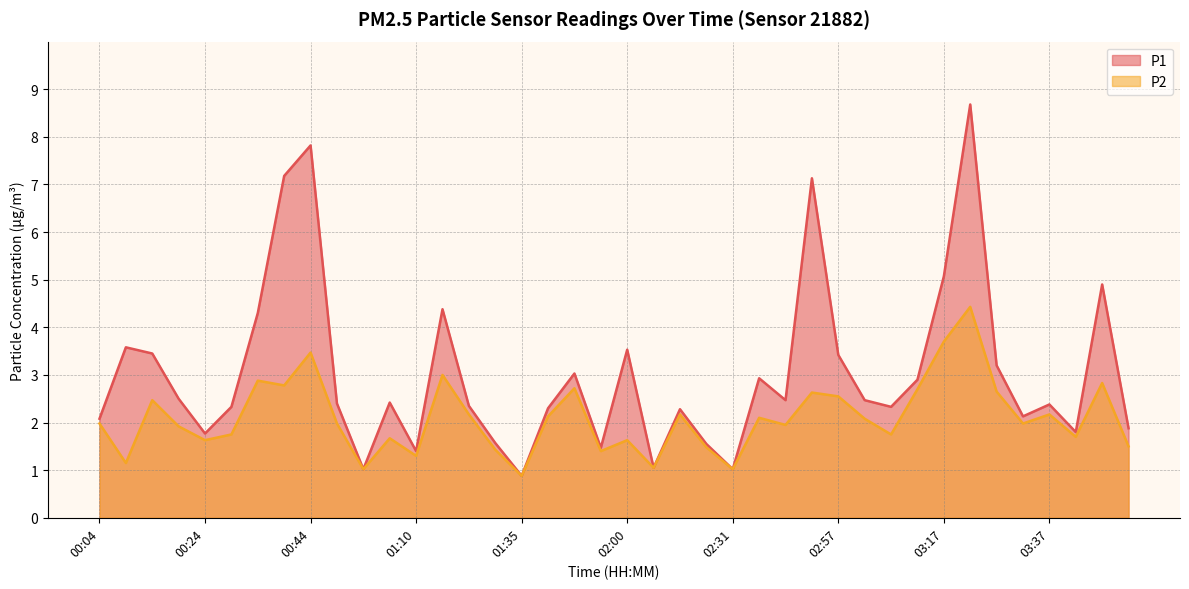

What is the label of the 27th point from the left?

02:41